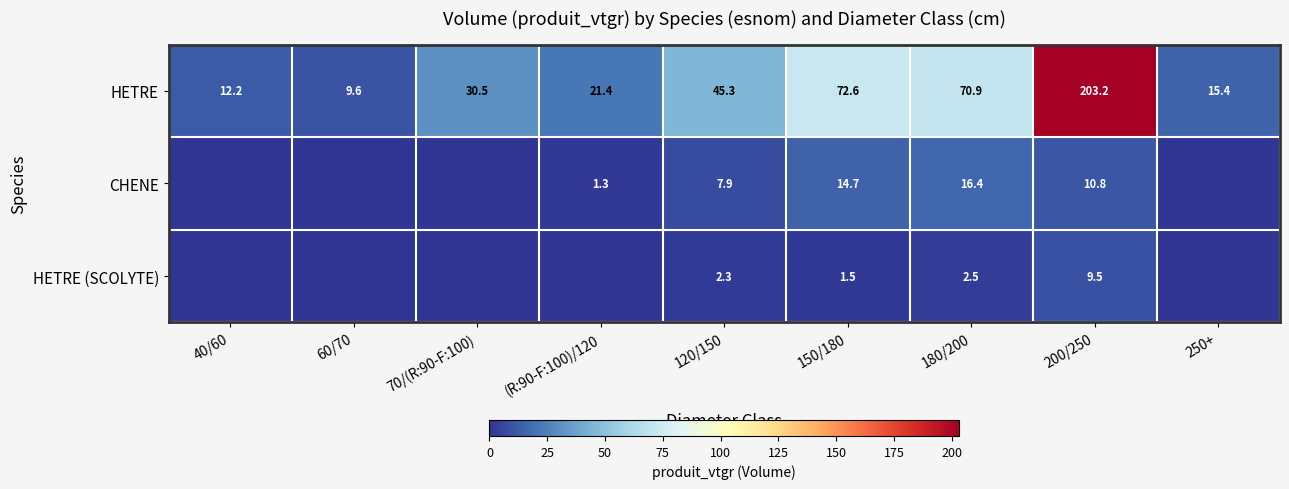

Rank the series at 150/180 from highest to lowest value.

HETRE, CHENE, HETRE (SCOLYTE)